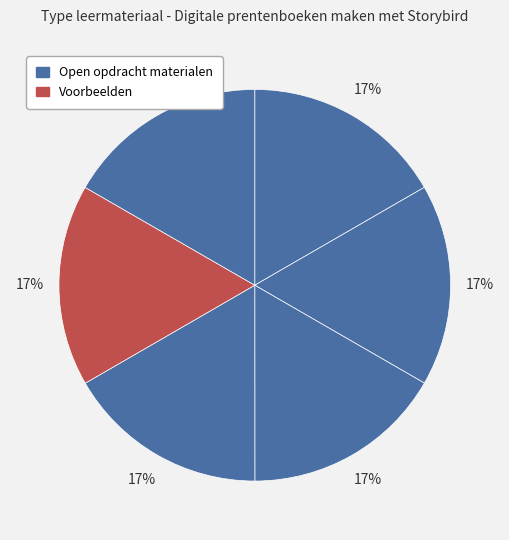

Is there a majority slice in this chart?

No